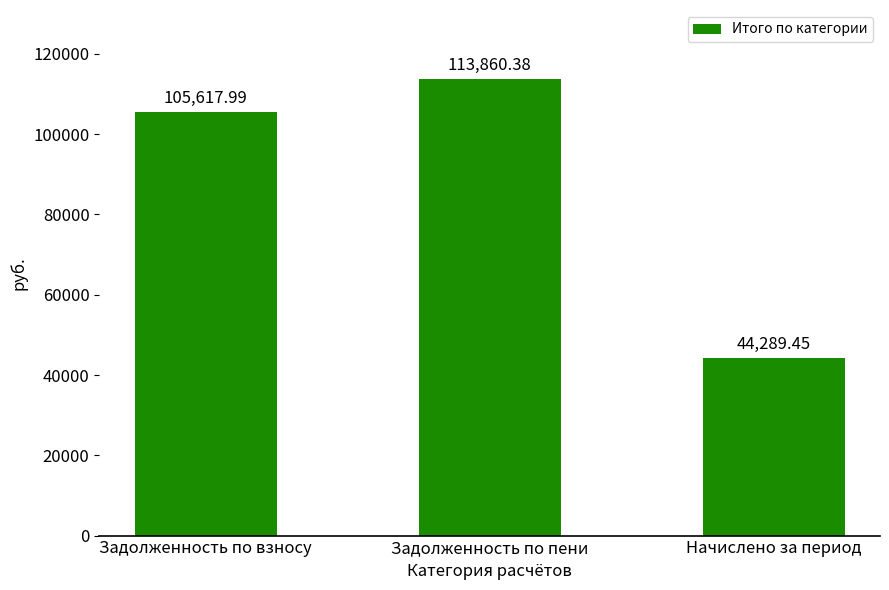

What is the average value?

87922.6